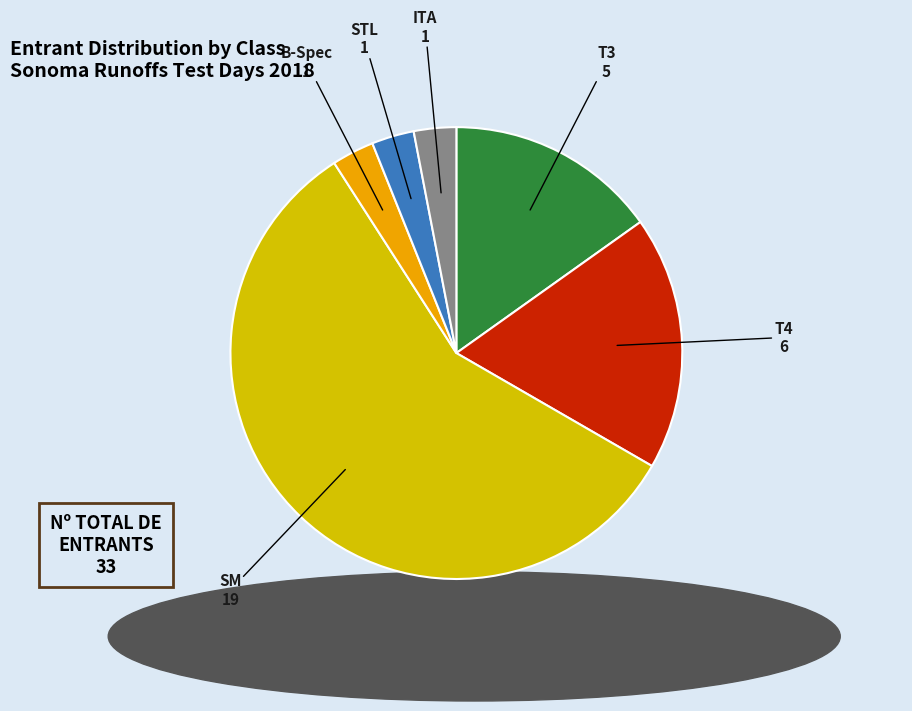

Count the number of slices in the pie.

6